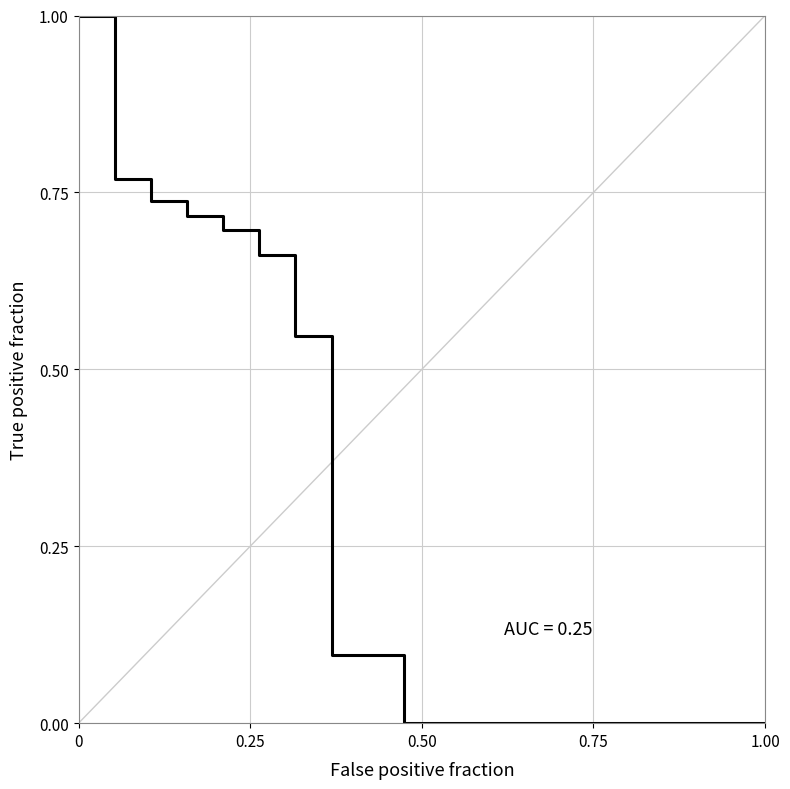

Is this an area chart (filled region under the line)?

No